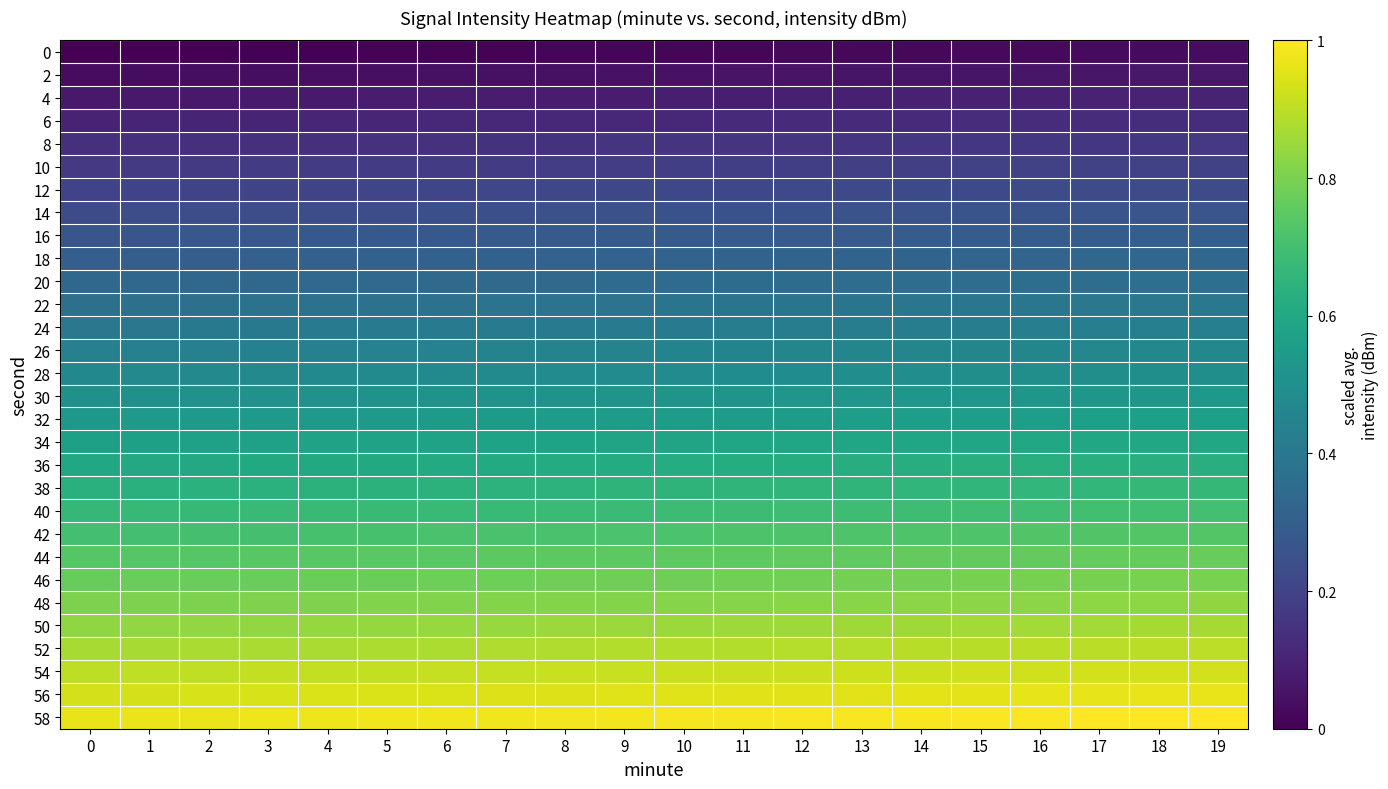

Reading left to right, extract all data points from this chart.

0: 0=0.0	1=0.0	2=0.0	3=0.0	4=0.0	5=0.0	6=0.0	7=0.0	8=0.0	9=0.0	10=0.0	11=0.0	12=0.0	13=0.0	14=0.0	15=0.0	16=0.0	17=0.0	18=0.0	19=0.0
2: 0=0.0	1=0.0	2=0.0	3=0.0	4=0.0	5=0.0	6=0.0	7=0.0	8=0.0	9=0.0	10=0.1	11=0.1	12=0.1	13=0.1	14=0.1	15=0.1	16=0.1	17=0.1	18=0.1	19=0.1
4: 0=0.1	1=0.1	2=0.1	3=0.1	4=0.1	5=0.1	6=0.1	7=0.1	8=0.1	9=0.1	10=0.1	11=0.1	12=0.1	13=0.1	14=0.1	15=0.1	16=0.1	17=0.1	18=0.1	19=0.1
6: 0=0.1	1=0.1	2=0.1	3=0.1	4=0.1	5=0.1	6=0.1	7=0.1	8=0.1	9=0.1	10=0.1	11=0.1	12=0.1	13=0.1	14=0.1	15=0.1	16=0.1	17=0.1	18=0.1	19=0.1
8: 0=0.1	1=0.1	2=0.1	3=0.1	4=0.1	5=0.1	6=0.1	7=0.1	8=0.1	9=0.1	10=0.2	11=0.2	12=0.2	13=0.2	14=0.2	15=0.2	16=0.2	17=0.2	18=0.2	19=0.2
10: 0=0.2	1=0.2	2=0.2	3=0.2	4=0.2	5=0.2	6=0.2	7=0.2	8=0.2	9=0.2	10=0.2	11=0.2	12=0.2	13=0.2	14=0.2	15=0.2	16=0.2	17=0.2	18=0.2	19=0.2
12: 0=0.2	1=0.2	2=0.2	3=0.2	4=0.2	5=0.2	6=0.2	7=0.2	8=0.2	9=0.2	10=0.2	11=0.2	12=0.2	13=0.2	14=0.2	15=0.2	16=0.2	17=0.2	18=0.2	19=0.2
14: 0=0.2	1=0.2	2=0.2	3=0.2	4=0.2	5=0.2	6=0.2	7=0.2	8=0.2	9=0.2	10=0.3	11=0.3	12=0.3	13=0.3	14=0.3	15=0.3	16=0.3	17=0.3	18=0.3	19=0.3
16: 0=0.3	1=0.3	2=0.3	3=0.3	4=0.3	5=0.3	6=0.3	7=0.3	8=0.3	9=0.3	10=0.3	11=0.3	12=0.3	13=0.3	14=0.3	15=0.3	16=0.3	17=0.3	18=0.3	19=0.3
18: 0=0.3	1=0.3	2=0.3	3=0.3	4=0.3	5=0.3	6=0.3	7=0.3	8=0.3	9=0.3	10=0.3	11=0.3	12=0.3	13=0.3	14=0.3	15=0.3	16=0.3	17=0.3	18=0.3	19=0.3
20: 0=0.3	1=0.3	2=0.3	3=0.3	4=0.3	5=0.3	6=0.3	7=0.3	8=0.3	9=0.3	10=0.4	11=0.4	12=0.4	13=0.4	14=0.4	15=0.4	16=0.4	17=0.4	18=0.4	19=0.4
22: 0=0.4	1=0.4	2=0.4	3=0.4	4=0.4	5=0.4	6=0.4	7=0.4	8=0.4	9=0.4	10=0.4	11=0.4	12=0.4	13=0.4	14=0.4	15=0.4	16=0.4	17=0.4	18=0.4	19=0.4
24: 0=0.4	1=0.4	2=0.4	3=0.4	4=0.4	5=0.4	6=0.4	7=0.4	8=0.4	9=0.4	10=0.4	11=0.4	12=0.4	13=0.4	14=0.4	15=0.4	16=0.4	17=0.4	18=0.4	19=0.4
26: 0=0.4	1=0.4	2=0.4	3=0.4	4=0.4	5=0.4	6=0.4	7=0.4	8=0.4	9=0.4	10=0.5	11=0.5	12=0.5	13=0.5	14=0.5	15=0.5	16=0.5	17=0.5	18=0.5	19=0.5
28: 0=0.5	1=0.5	2=0.5	3=0.5	4=0.5	5=0.5	6=0.5	7=0.5	8=0.5	9=0.5	10=0.5	11=0.5	12=0.5	13=0.5	14=0.5	15=0.5	16=0.5	17=0.5	18=0.5	19=0.5
30: 0=0.5	1=0.5	2=0.5	3=0.5	4=0.5	5=0.5	6=0.5	7=0.5	8=0.5	9=0.5	10=0.5	11=0.5	12=0.5	13=0.5	14=0.5	15=0.5	16=0.5	17=0.5	18=0.5	19=0.5
32: 0=0.5	1=0.5	2=0.5	3=0.5	4=0.5	5=0.5	6=0.5	7=0.5	8=0.5	9=0.5	10=0.6	11=0.6	12=0.6	13=0.6	14=0.6	15=0.6	16=0.6	17=0.6	18=0.6	19=0.6
34: 0=0.6	1=0.6	2=0.6	3=0.6	4=0.6	5=0.6	6=0.6	7=0.6	8=0.6	9=0.6	10=0.6	11=0.6	12=0.6	13=0.6	14=0.6	15=0.6	16=0.6	17=0.6	18=0.6	19=0.6
36: 0=0.6	1=0.6	2=0.6	3=0.6	4=0.6	5=0.6	6=0.6	7=0.6	8=0.6	9=0.6	10=0.6	11=0.6	12=0.6	13=0.6	14=0.6	15=0.6	16=0.6	17=0.6	18=0.6	19=0.6
38: 0=0.6	1=0.6	2=0.6	3=0.6	4=0.6	5=0.6	6=0.6	7=0.6	8=0.6	9=0.6	10=0.7	11=0.7	12=0.7	13=0.7	14=0.7	15=0.7	16=0.7	17=0.7	18=0.7	19=0.7
40: 0=0.7	1=0.7	2=0.7	3=0.7	4=0.7	5=0.7	6=0.7	7=0.7	8=0.7	9=0.7	10=0.7	11=0.7	12=0.7	13=0.7	14=0.7	15=0.7	16=0.7	17=0.7	18=0.7	19=0.7
42: 0=0.7	1=0.7	2=0.7	3=0.7	4=0.7	5=0.7	6=0.7	7=0.7	8=0.7	9=0.7	10=0.7	11=0.7	12=0.7	13=0.7	14=0.7	15=0.7	16=0.7	17=0.7	18=0.7	19=0.7
44: 0=0.7	1=0.7	2=0.7	3=0.7	4=0.7	5=0.7	6=0.7	7=0.7	8=0.7	9=0.7	10=0.8	11=0.8	12=0.8	13=0.8	14=0.8	15=0.8	16=0.8	17=0.8	18=0.8	19=0.8
46: 0=0.8	1=0.8	2=0.8	3=0.8	4=0.8	5=0.8	6=0.8	7=0.8	8=0.8	9=0.8	10=0.8	11=0.8	12=0.8	13=0.8	14=0.8	15=0.8	16=0.8	17=0.8	18=0.8	19=0.8
48: 0=0.8	1=0.8	2=0.8	3=0.8	4=0.8	5=0.8	6=0.8	7=0.8	8=0.8	9=0.8	10=0.8	11=0.8	12=0.8	13=0.8	14=0.8	15=0.8	16=0.8	17=0.8	18=0.8	19=0.8
50: 0=0.8	1=0.8	2=0.8	3=0.8	4=0.8	5=0.8	6=0.8	7=0.8	8=0.8	9=0.8	10=0.9	11=0.9	12=0.9	13=0.9	14=0.9	15=0.9	16=0.9	17=0.9	18=0.9	19=0.9
52: 0=0.9	1=0.9	2=0.9	3=0.9	4=0.9	5=0.9	6=0.9	7=0.9	8=0.9	9=0.9	10=0.9	11=0.9	12=0.9	13=0.9	14=0.9	15=0.9	16=0.9	17=0.9	18=0.9	19=0.9
54: 0=0.9	1=0.9	2=0.9	3=0.9	4=0.9	5=0.9	6=0.9	7=0.9	8=0.9	9=0.9	10=0.9	11=0.9	12=0.9	13=0.9	14=0.9	15=0.9	16=0.9	17=0.9	18=0.9	19=0.9
56: 0=0.9	1=0.9	2=0.9	3=0.9	4=0.9	5=0.9	6=0.9	7=0.9	8=0.9	9=0.9	10=1.0	11=1.0	12=1.0	13=1.0	14=1.0	15=1.0	16=1.0	17=1.0	18=1.0	19=1.0
58: 0=1.0	1=1.0	2=1.0	3=1.0	4=1.0	5=1.0	6=1.0	7=1.0	8=1.0	9=1.0	10=1.0	11=1.0	12=1.0	13=1.0	14=1.0	15=1.0	16=1.0	17=1.0	18=1.0	19=1.0